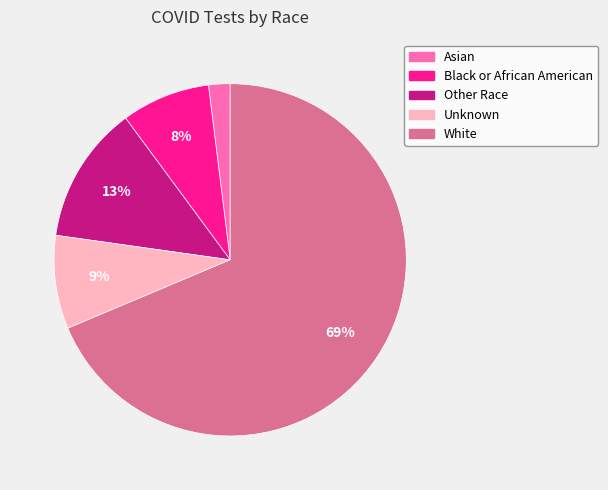

To the nearest percent, what portion does Black or African American represent?

8%